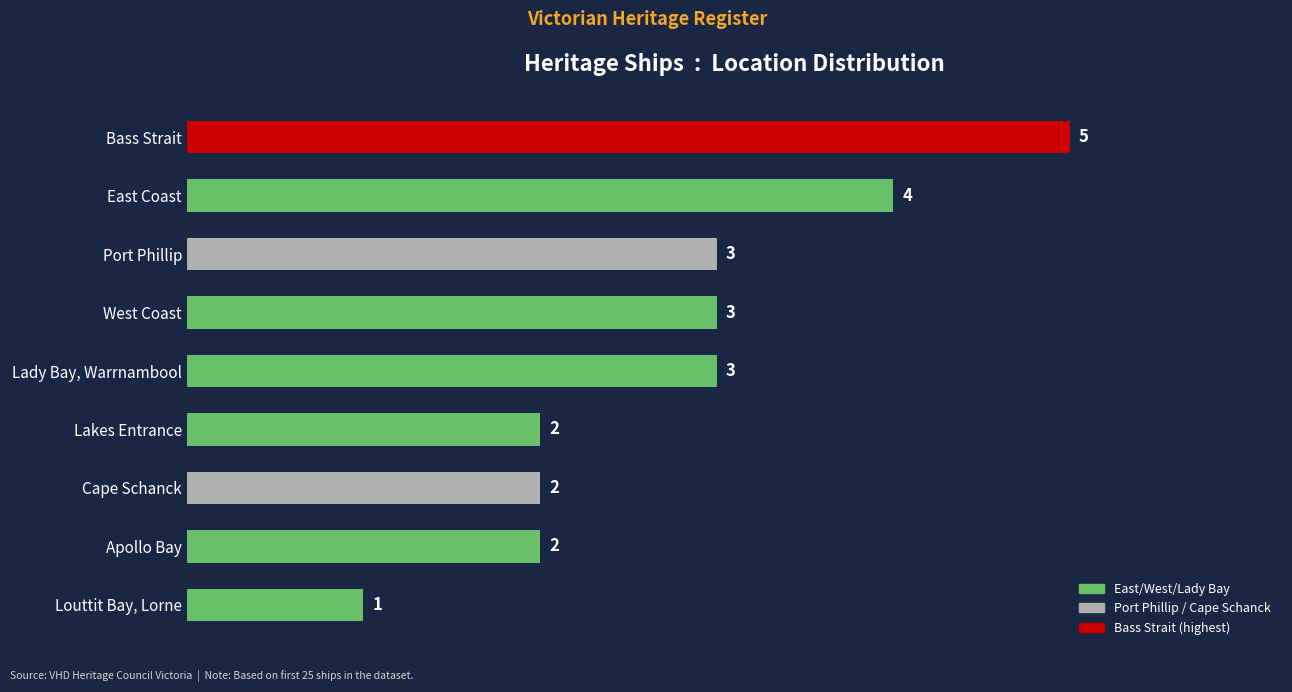

Are the bars horizontal?

Yes